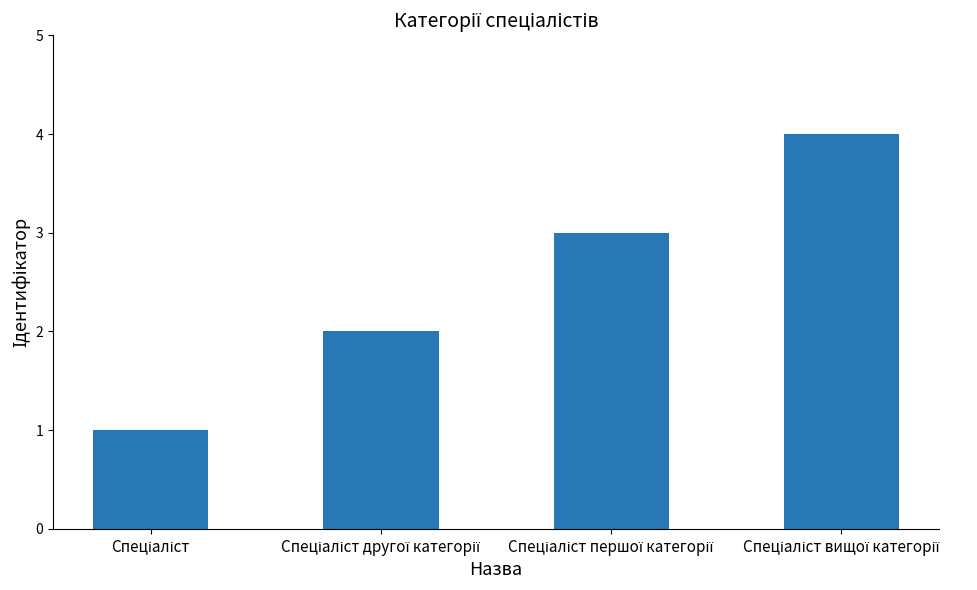

What is the difference between the maximum and minimum values?

3